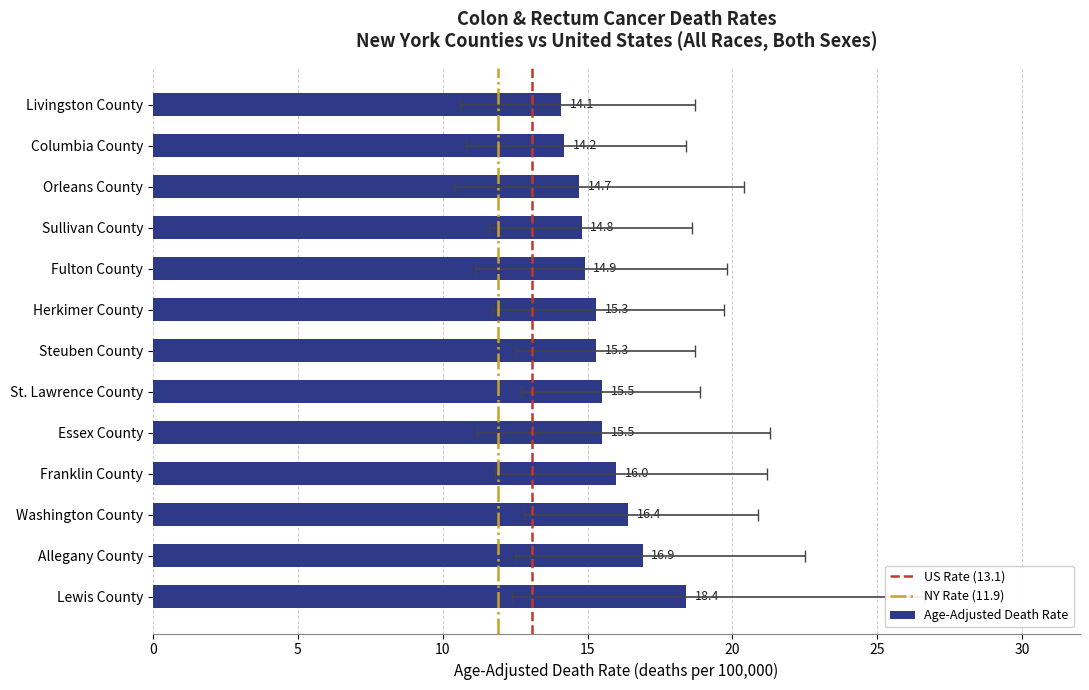

What is the spread (max minus min) of values at Herkimer County?

8.0